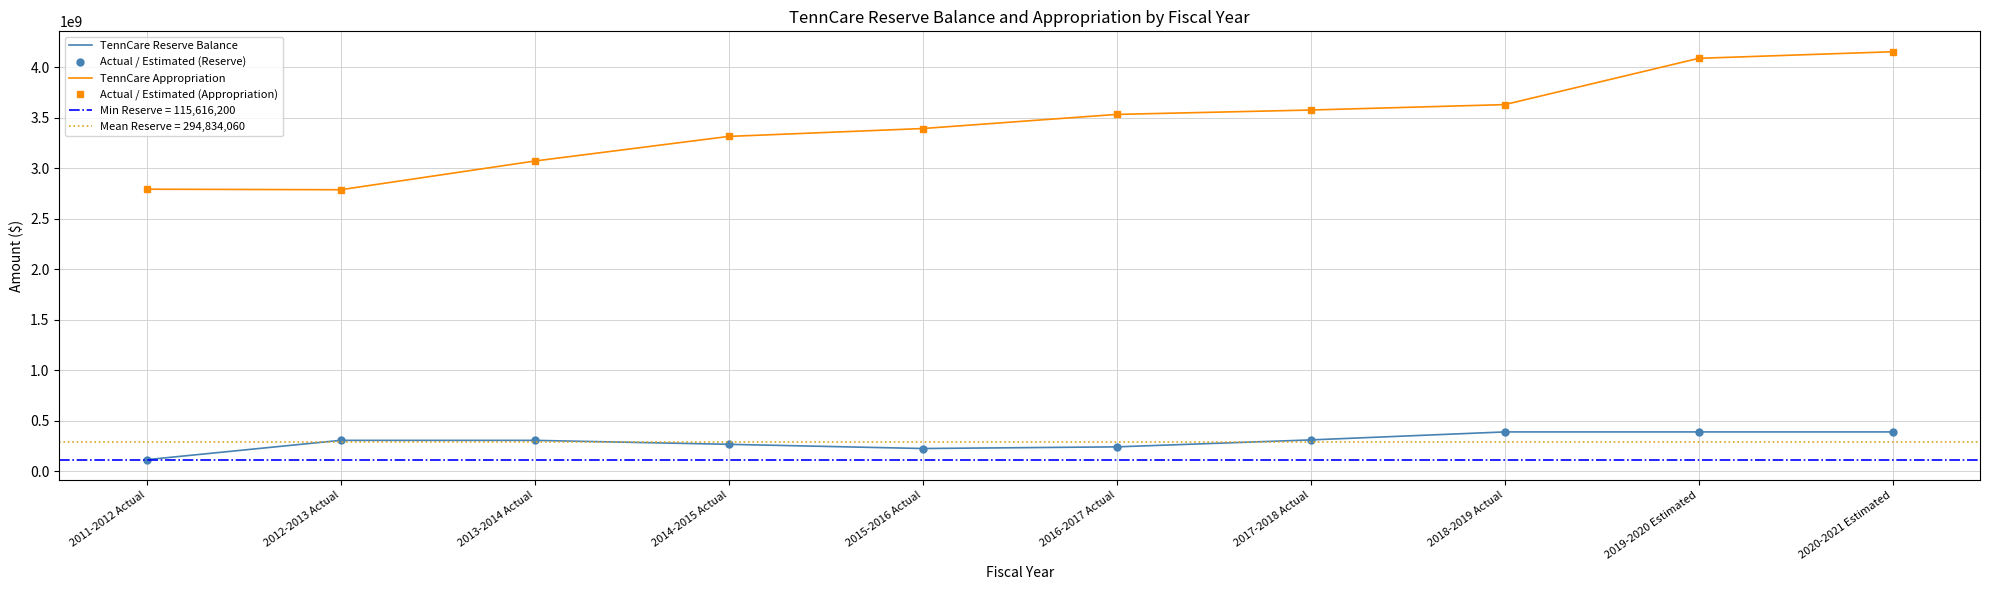

Reading left to right, extract all data points from this chart.

TennCare Reserve Balance: 2011-2012 Actual=115616200	2012-2013 Actual=306877300	2013-2014 Actual=306877300	2014-2015 Actual=267729800	2015-2016 Actual=226226100	2016-2017 Actual=242493900	2017-2018 Actual=311265100	2018-2019 Actual=390418300	2019-2020 Estimated=390418300	2020-2021 Estimated=390418300
Actual / Estimated (Reserve): 2011-2012 Actual=115616200	2012-2013 Actual=306877300	2013-2014 Actual=306877300	2014-2015 Actual=267729800	2015-2016 Actual=226226100	2016-2017 Actual=242493900	2017-2018 Actual=311265100	2018-2019 Actual=390418300	2019-2020 Estimated=390418300	2020-2021 Estimated=390418300
TennCare Appropriation: 2011-2012 Actual=2792553800	2012-2013 Actual=2787175200	2013-2014 Actual=3071222300	2014-2015 Actual=3314826500	2015-2016 Actual=3392907100	2016-2017 Actual=3532697100	2017-2018 Actual=3576035400	2018-2019 Actual=3629568700	2019-2020 Estimated=4087732900	2020-2021 Estimated=4153000900
Actual / Estimated (Appropriation): 2011-2012 Actual=2792553800	2012-2013 Actual=2787175200	2013-2014 Actual=3071222300	2014-2015 Actual=3314826500	2015-2016 Actual=3392907100	2016-2017 Actual=3532697100	2017-2018 Actual=3576035400	2018-2019 Actual=3629568700	2019-2020 Estimated=4087732900	2020-2021 Estimated=4153000900